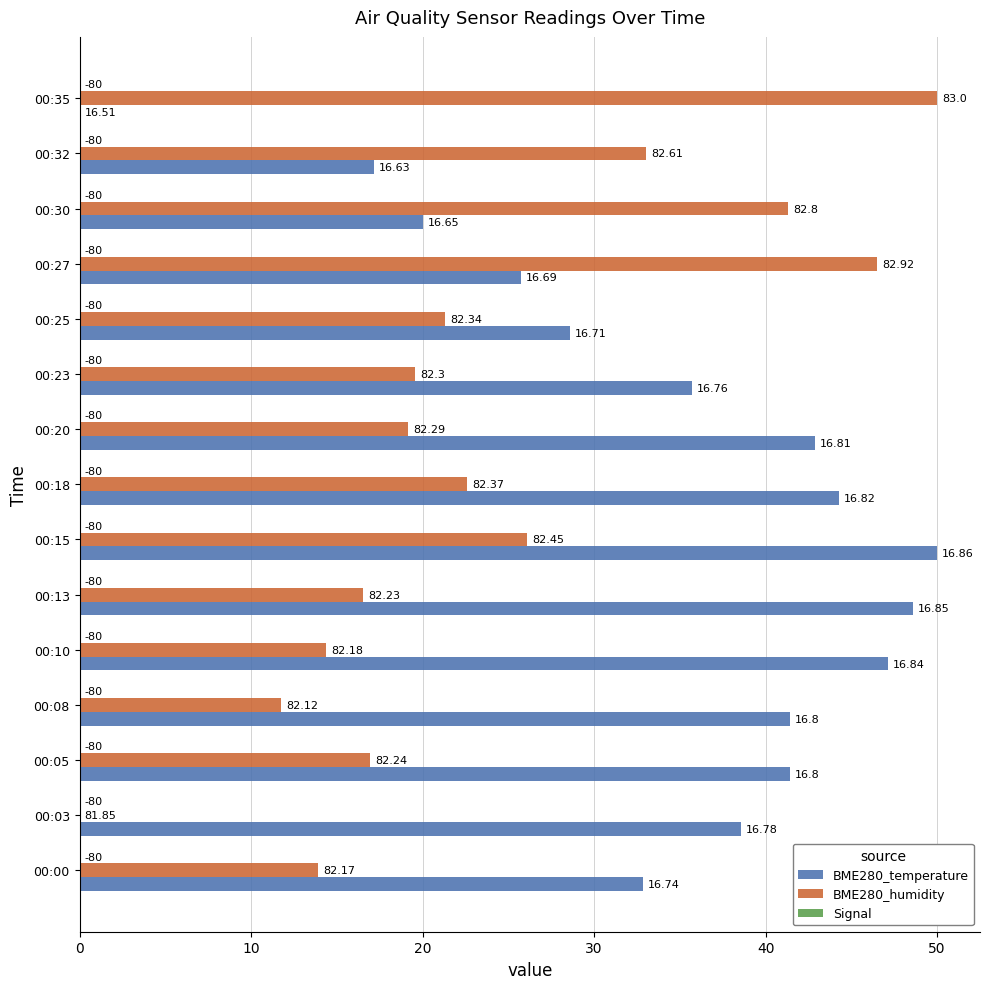

How many bars are there in each group?

3